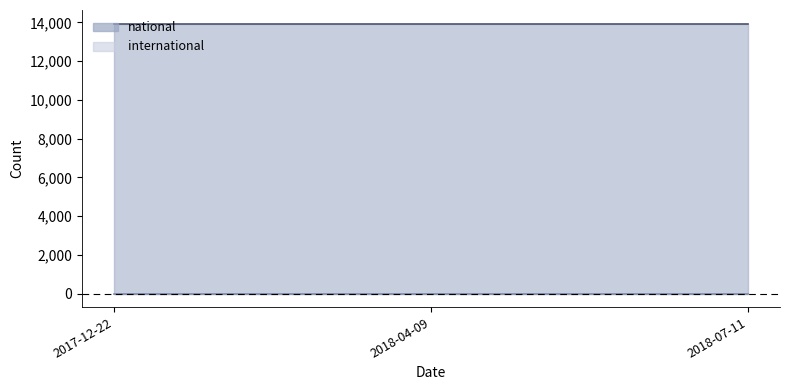

At how many categories does at least one series exceed 12455?

3